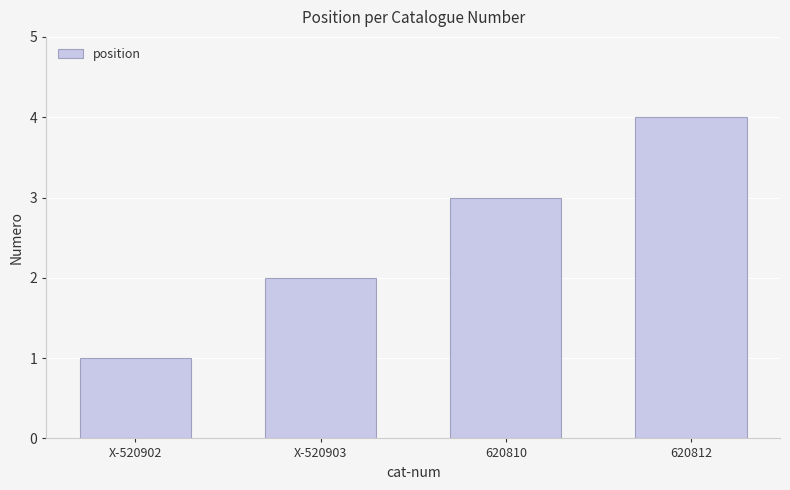

At which label is the value closest to 2?

X-520903